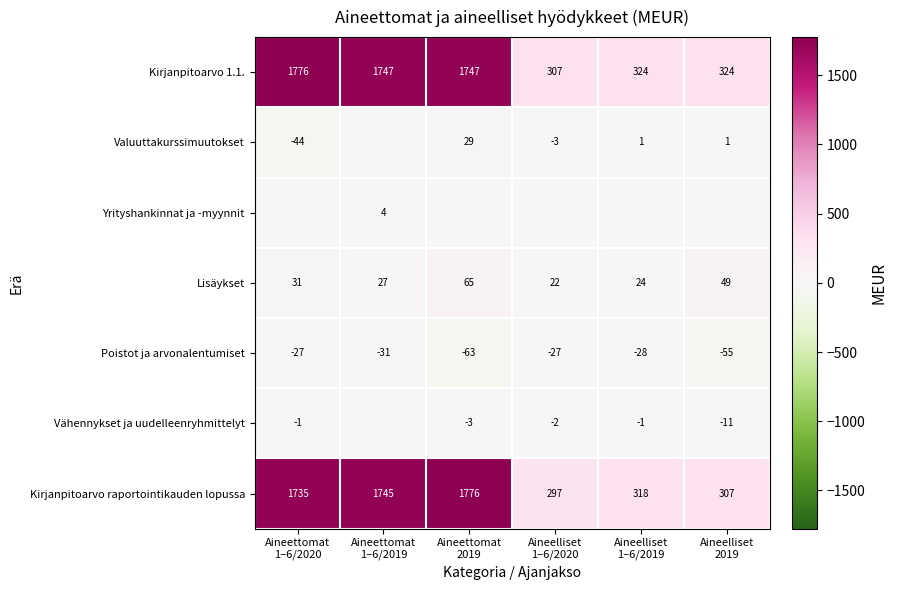

Which label corresponds to the largest value in the chart?

Aineettomat
1–6/2020